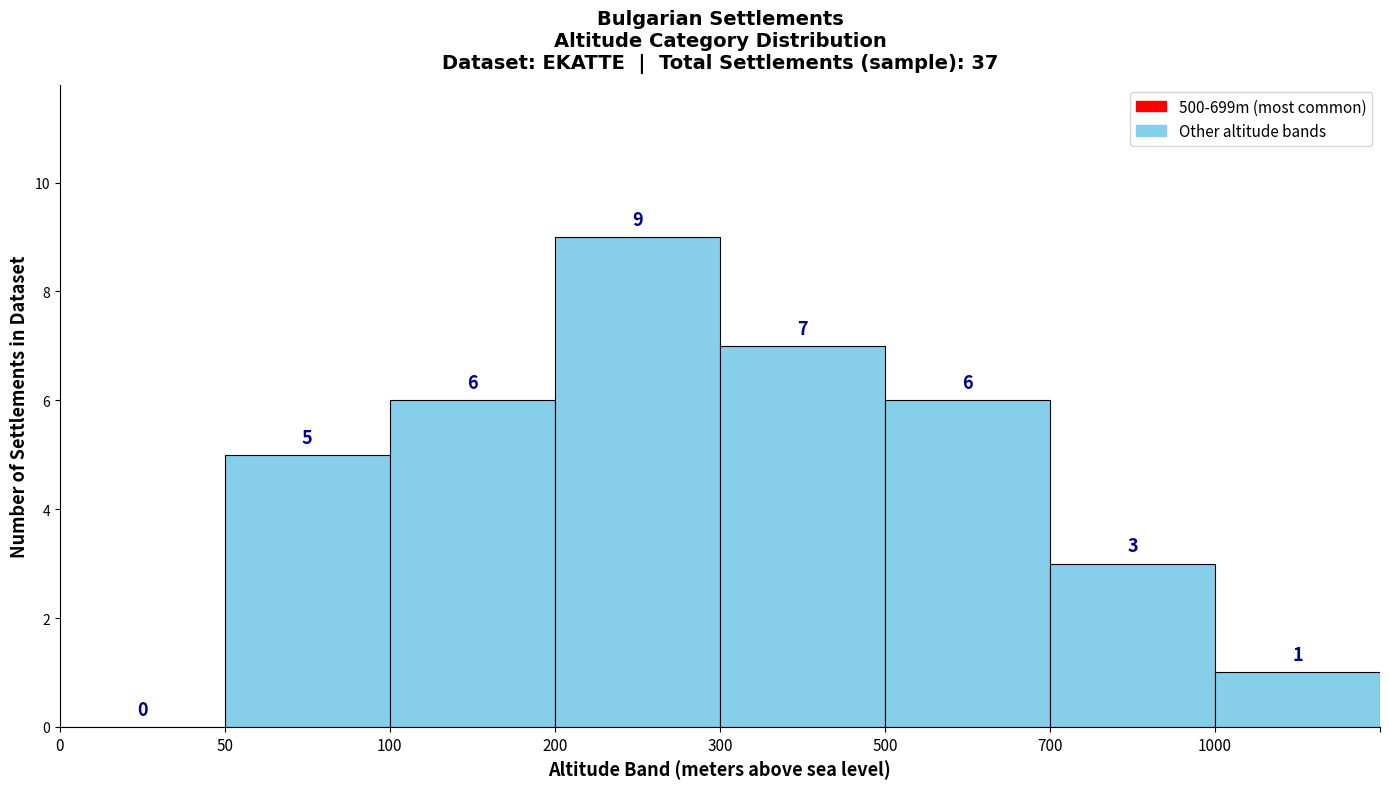

Reading left to right, list all the values displayed in this chart.

0=0	50=5	100=6	200=9	300=7	500=6	700=3	1000=1